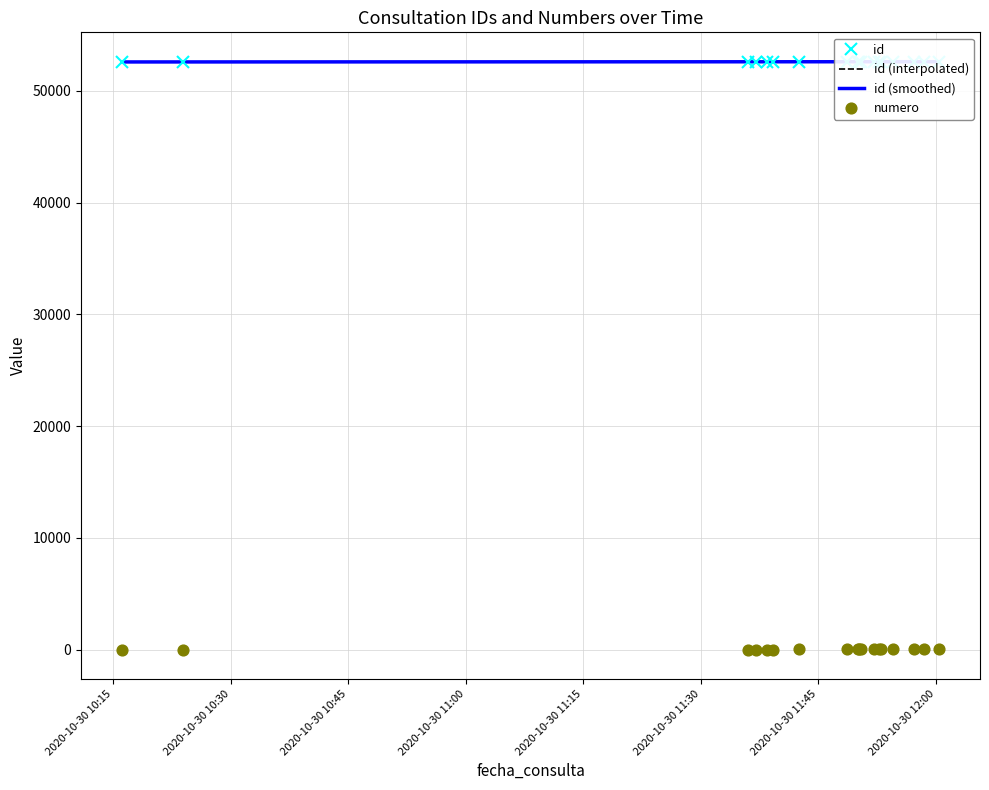

Which series has the largest total across all categories?

id